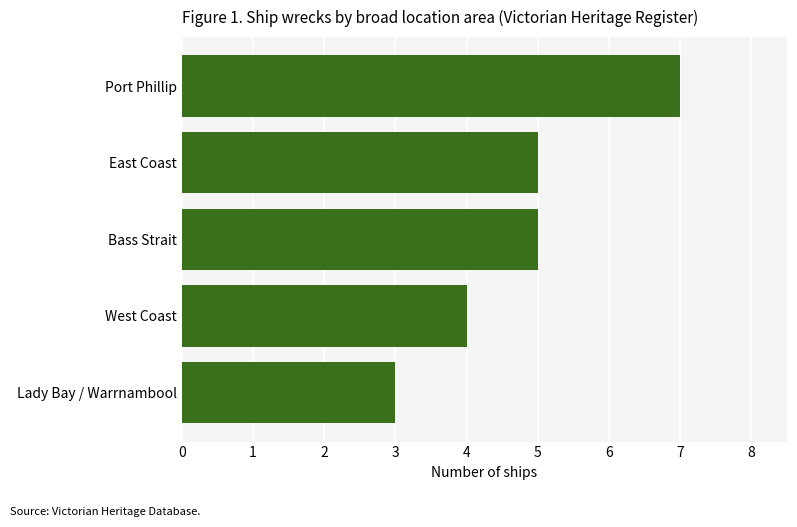

How many values are between 4 and 5?

3